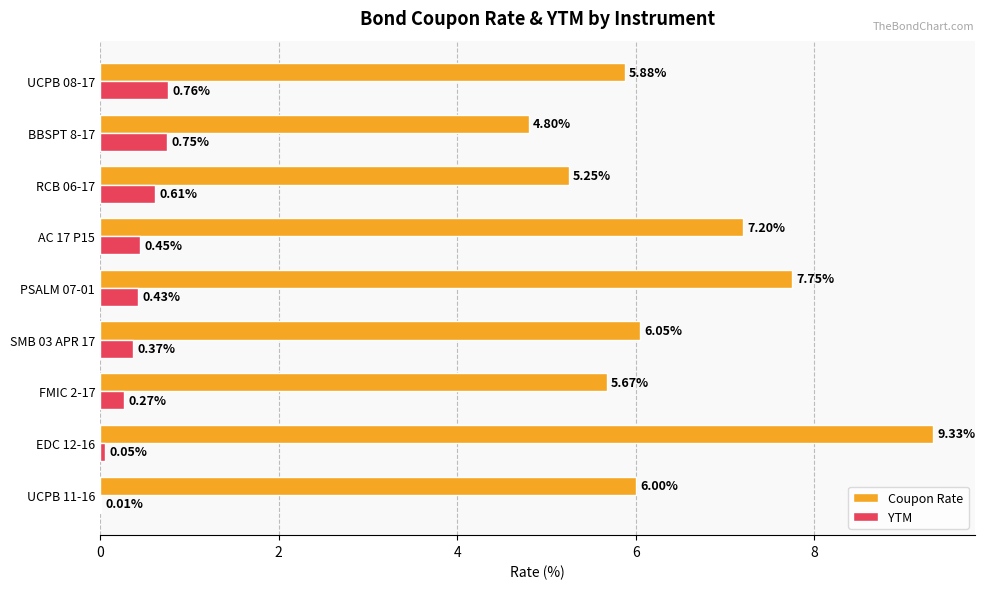

What is the total value across all series at PSALM 07-01?

8.2